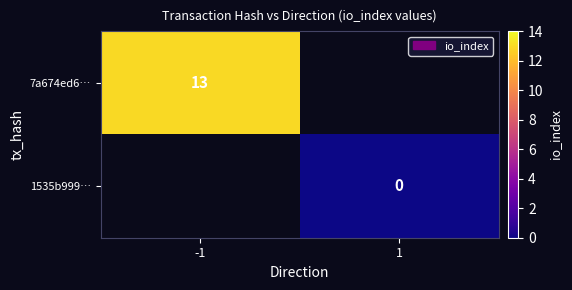

The value of 7a674ed6… at -1 is 13. True or false?

True